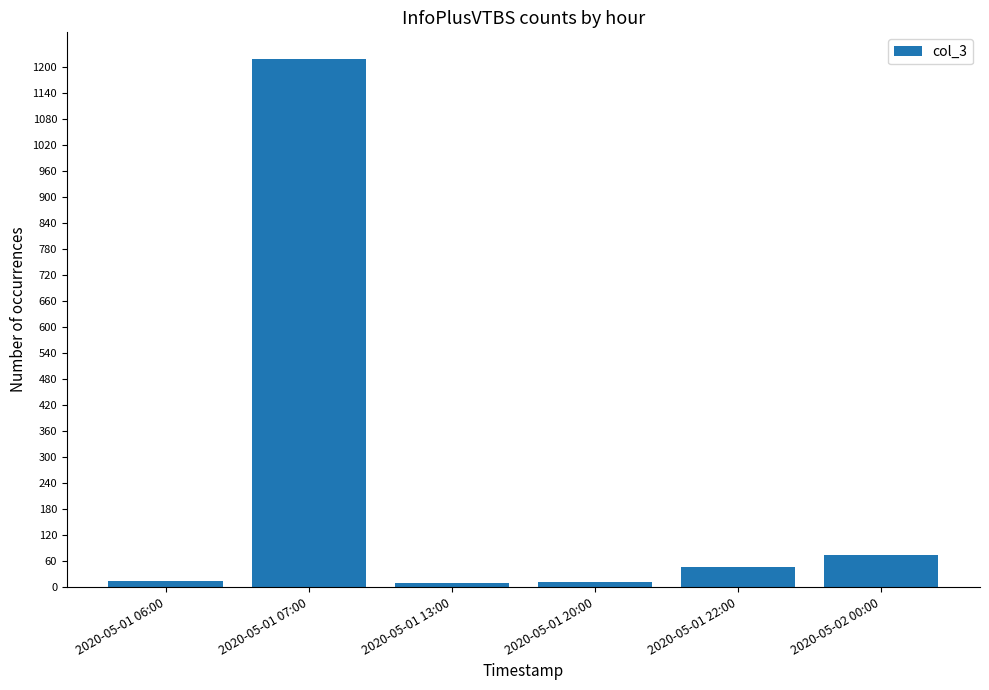

True or false: the data shows 9 at 2020-05-01 13:00.

True